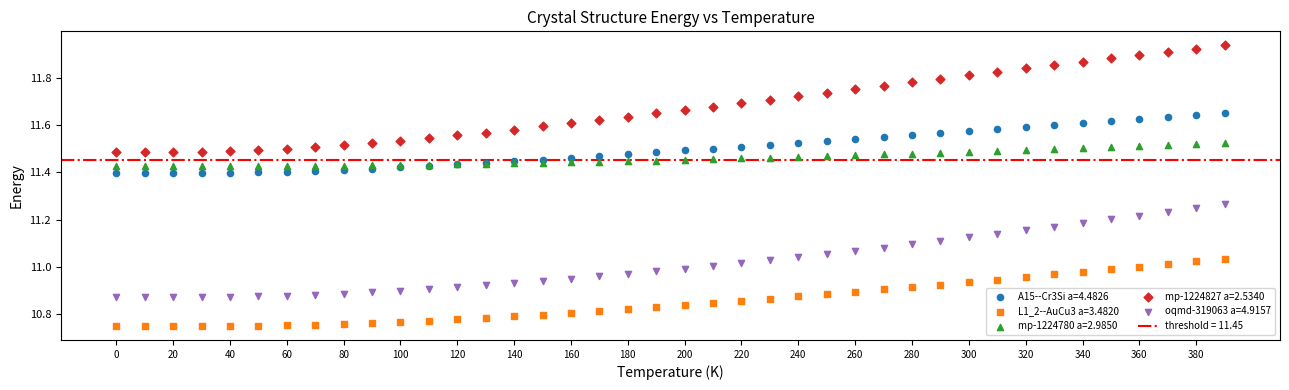

Which series has the widest spread of Y values?

mp-1224827 a=2.5340